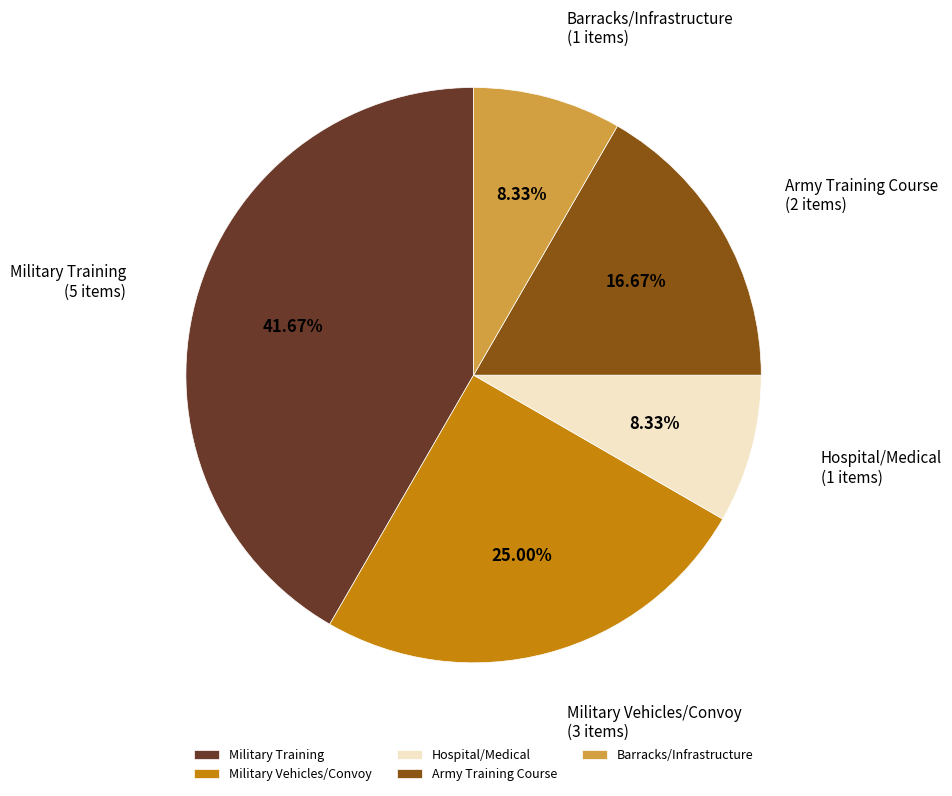

How many segments does this pie chart have?

5